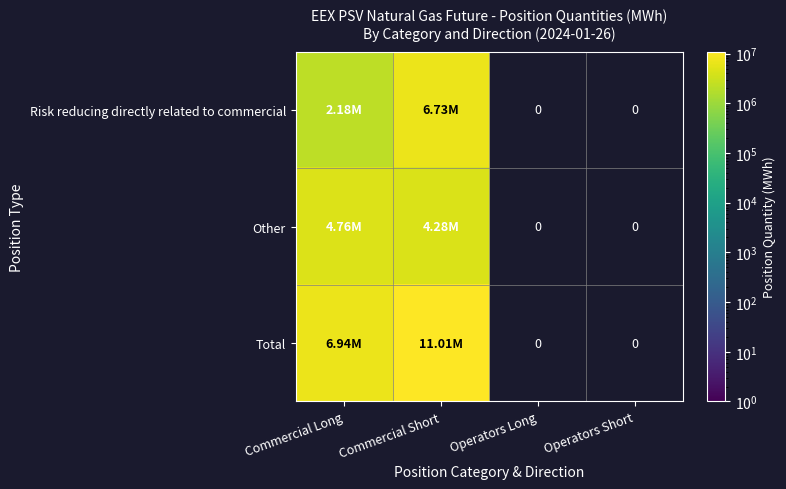

Rank the series by their maximum value, from lowest to highest.

Other, Risk reducing directly related to commercial, Total